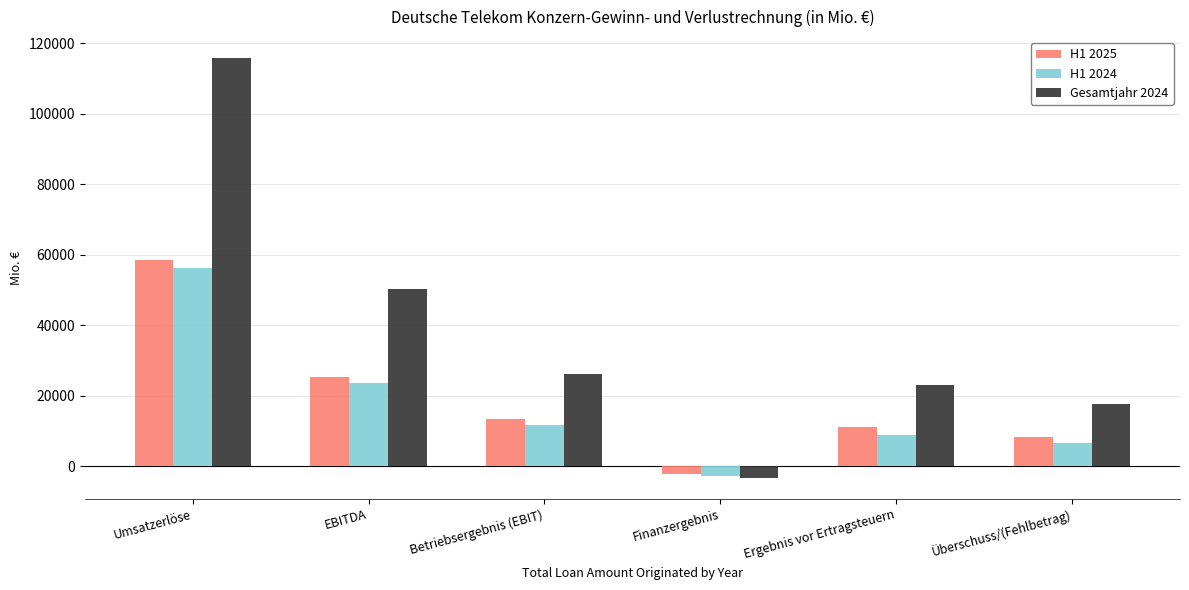

The value of Gesamtjahr 2024 at Betriebsergebnis (EBIT) is 41123. True or false?

False